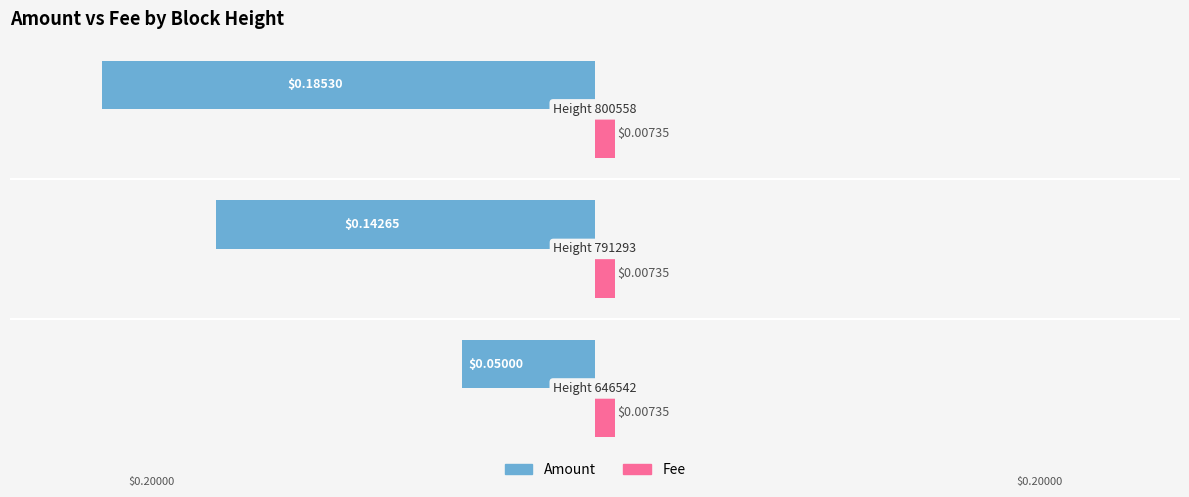

At how many categories does at least one series exceed 0?

3